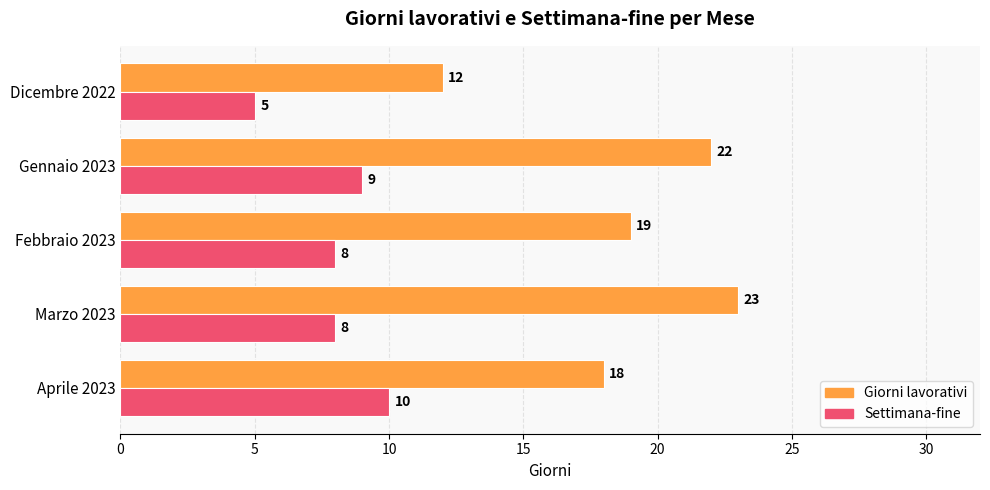

At which label is Giorni lavorativi closest to 17?

Aprile 2023